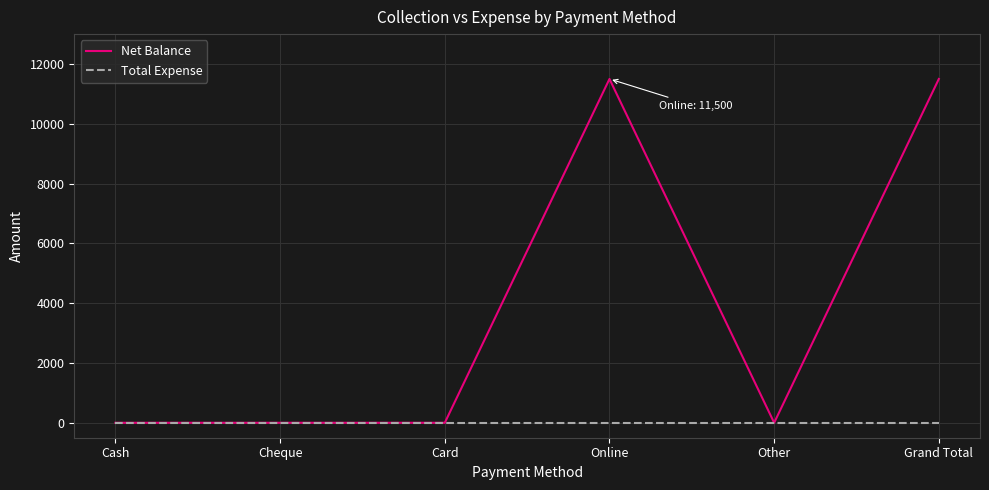

What is the spread (max minus min) of values at Grand Total?

11500